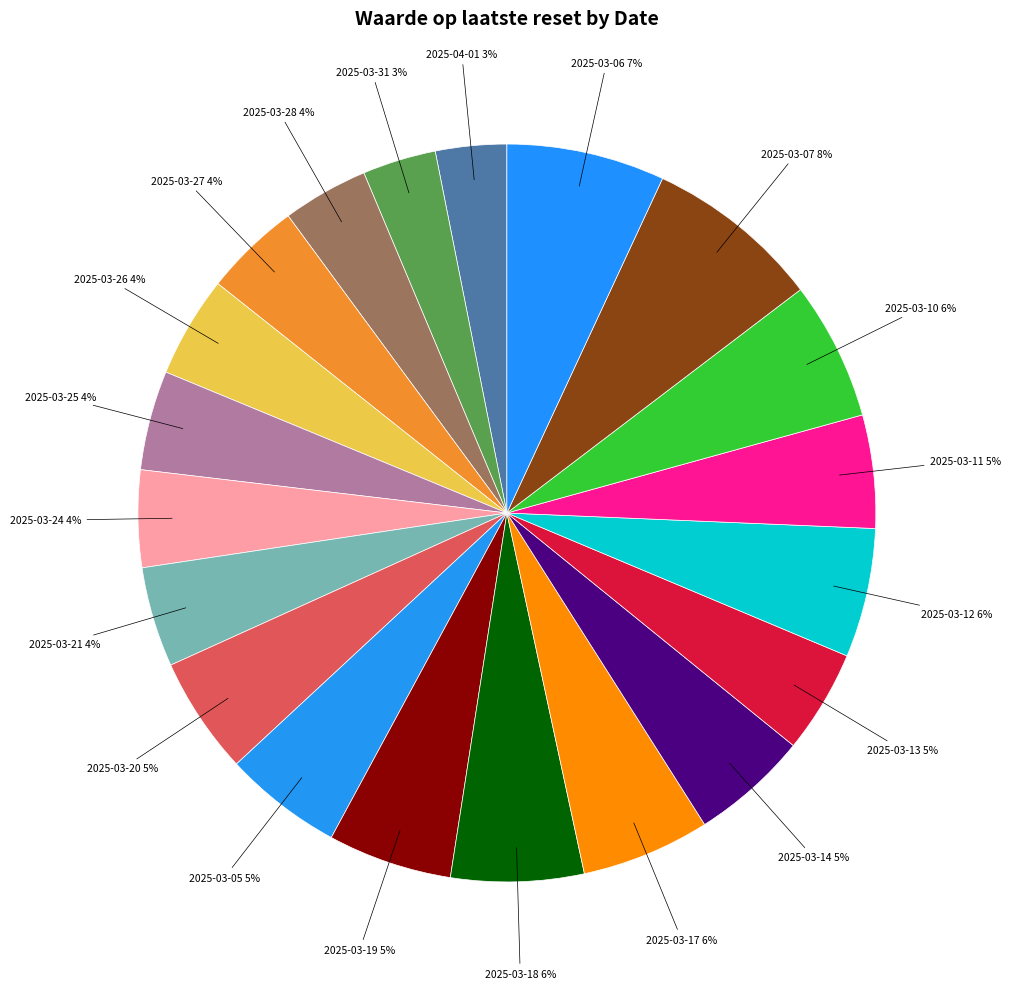

To the nearest percent, what portion does 2025-03-05 represent?

5%